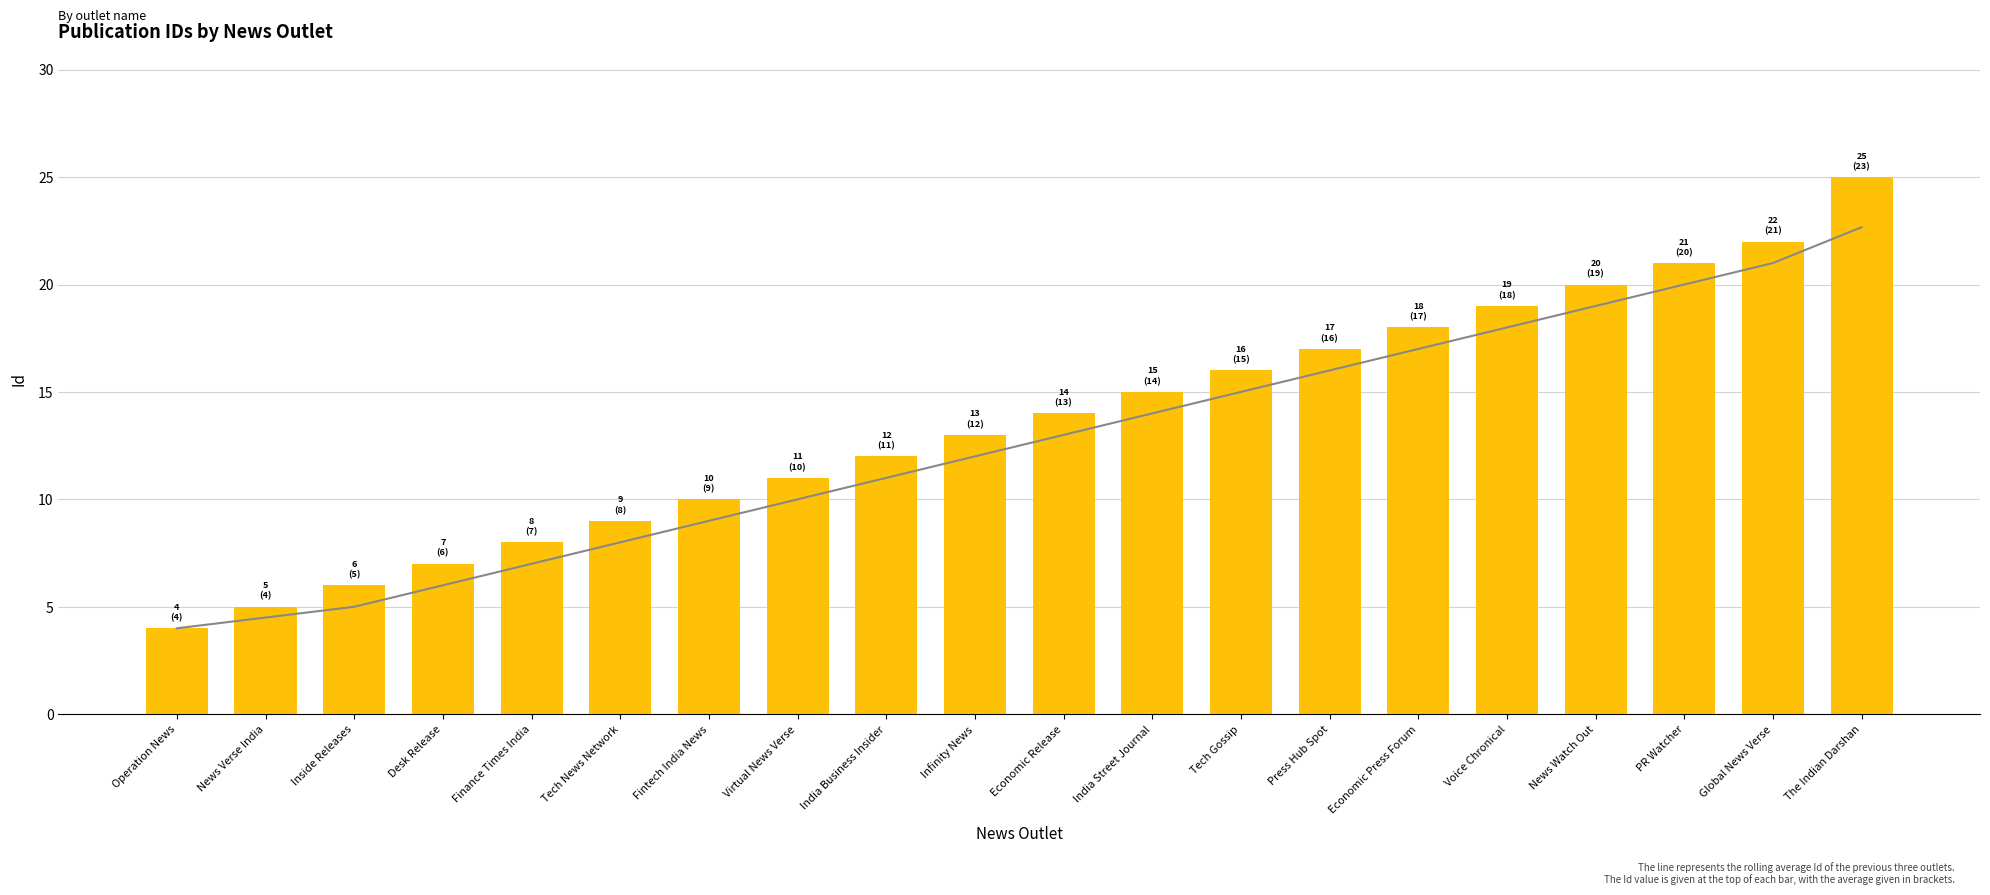

Is the value of Rolling Average at Infinity News greater than the value of Id at Inside Releases?

Yes